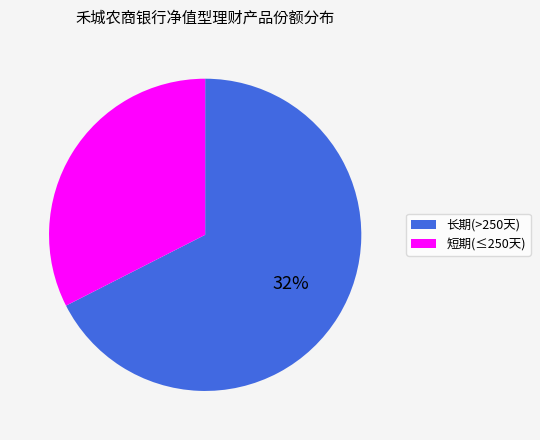

Does 329 account for over 50% of the chart?

No